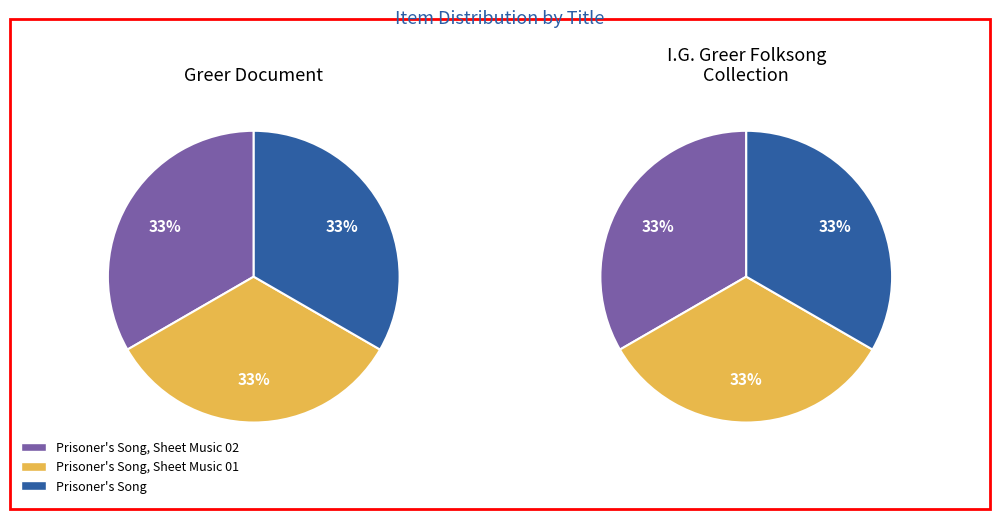

Rank the series by their maximum value, from lowest to highest.

Greer Document, I.G. Greer Folksong Collection